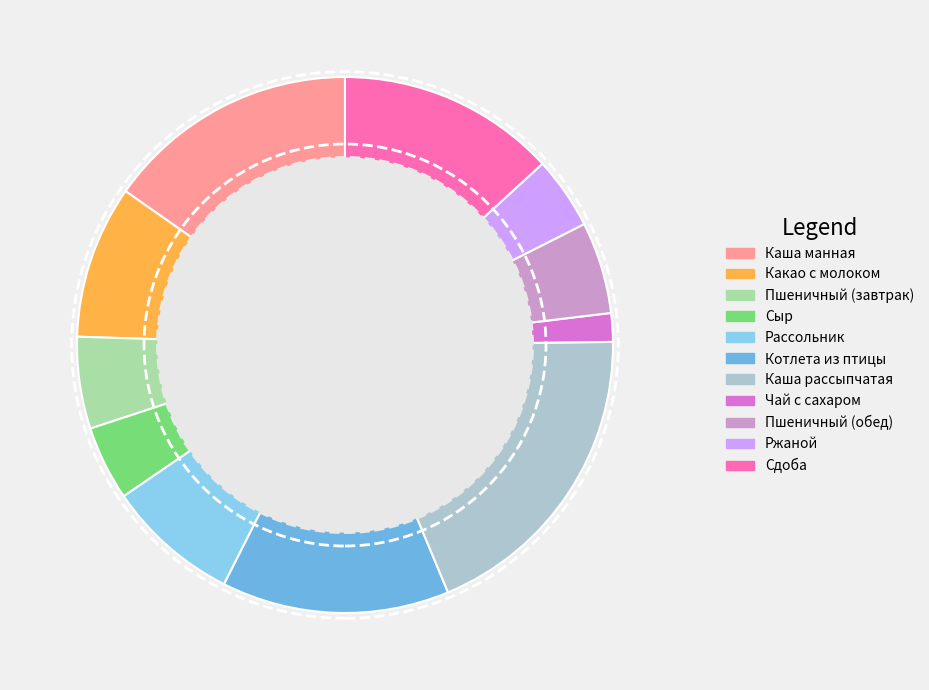

Does any single category account for the majority?

No